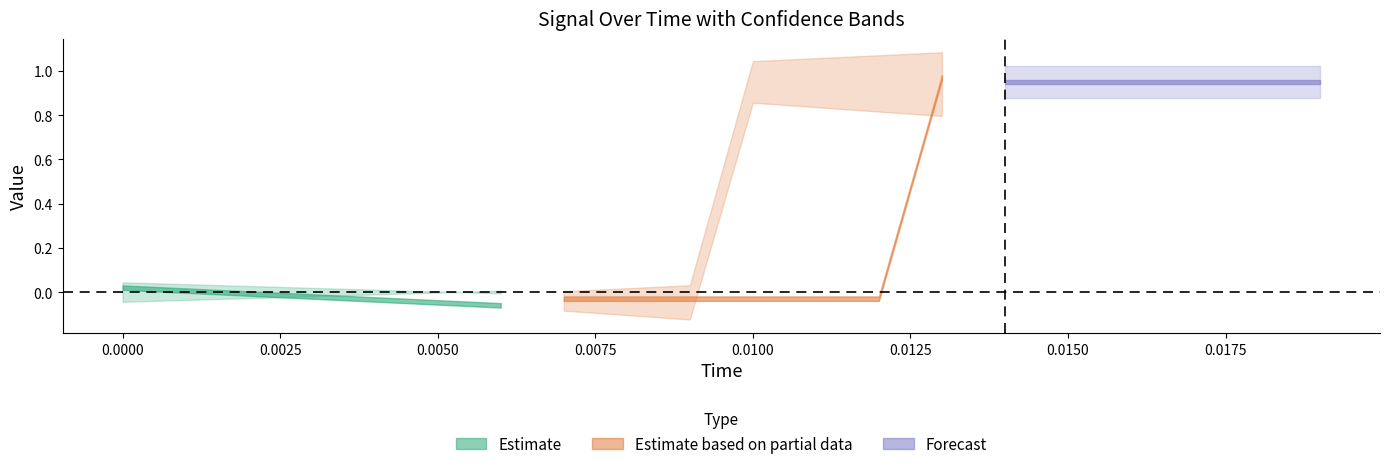

How many positive values does the actual series have?

7